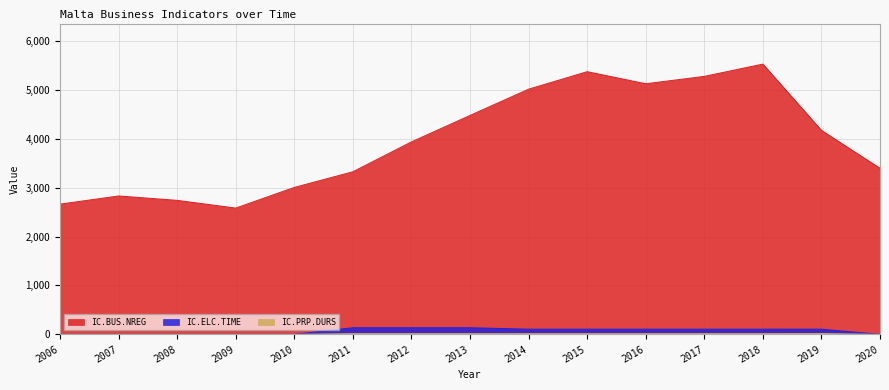

What are all the series names shown in the legend?

IC.BUS.NREG, IC.ELC.TIME, IC.PRP.DURS